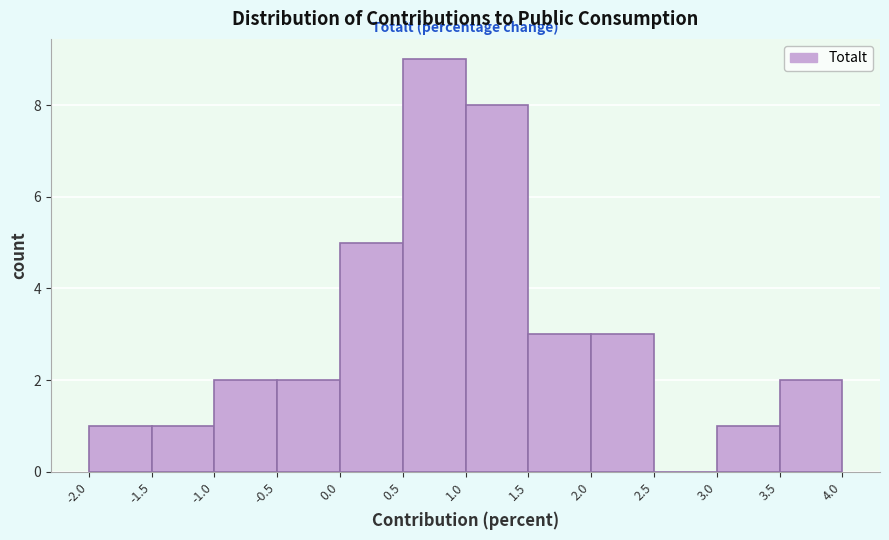

How tall is the bar that spans 1.5 to 2.0 on the x-axis? The values are not printed on the chart, so give them approximately, as read against the axis.

3